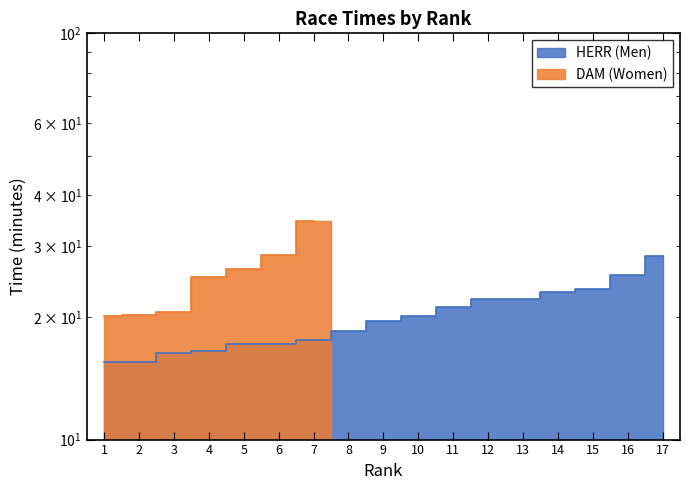

Does the chart have visible grid lines?

No